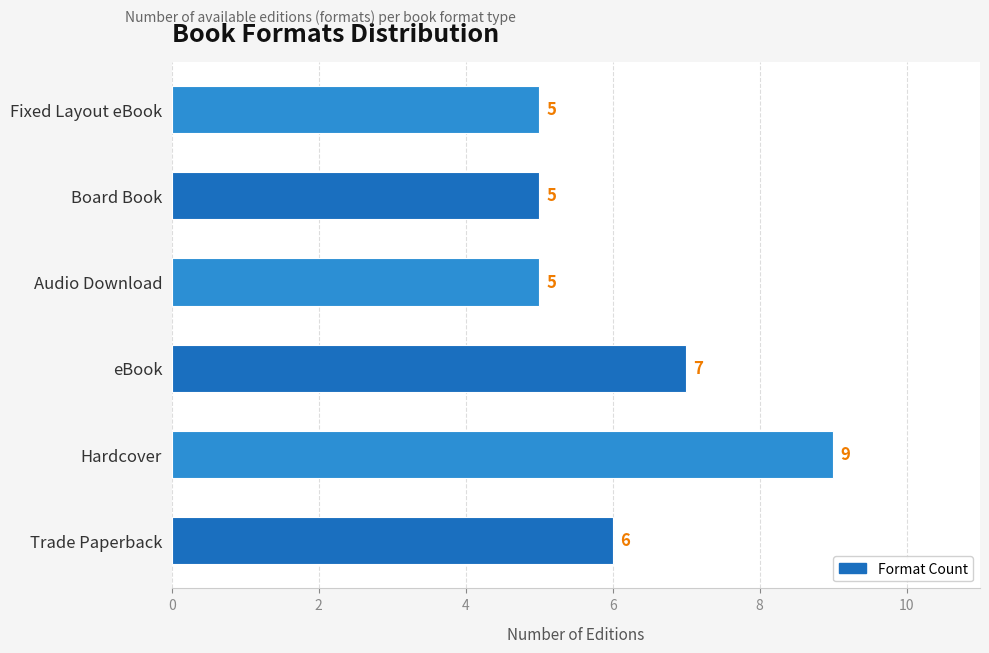

Where is the data nearest to the value 7?

eBook